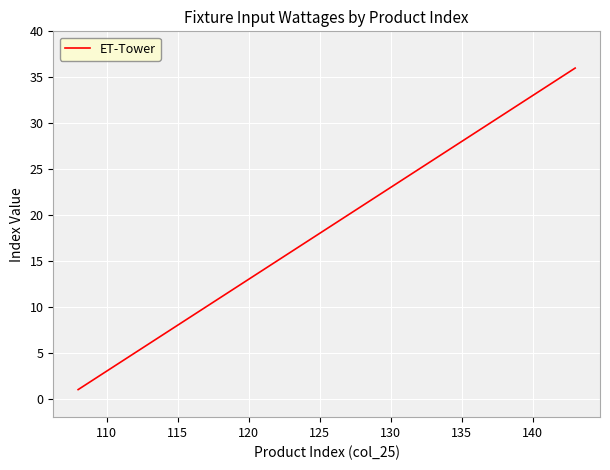

What is the difference between the maximum and minimum values?

35